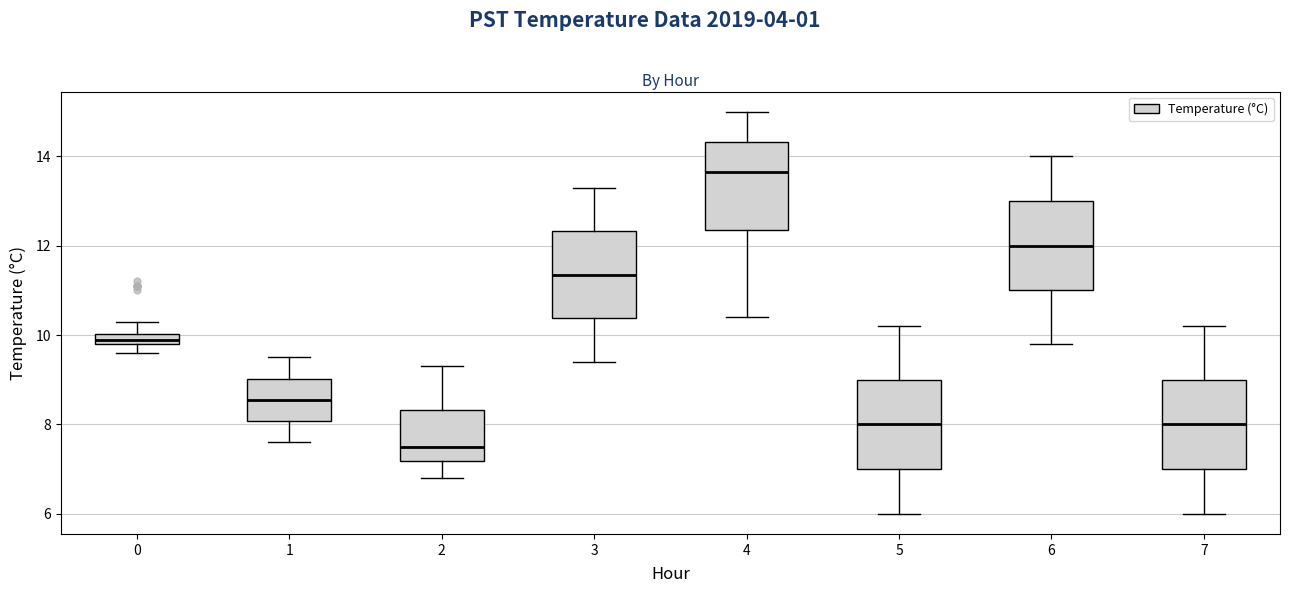

Which box's median line is the highest?

4